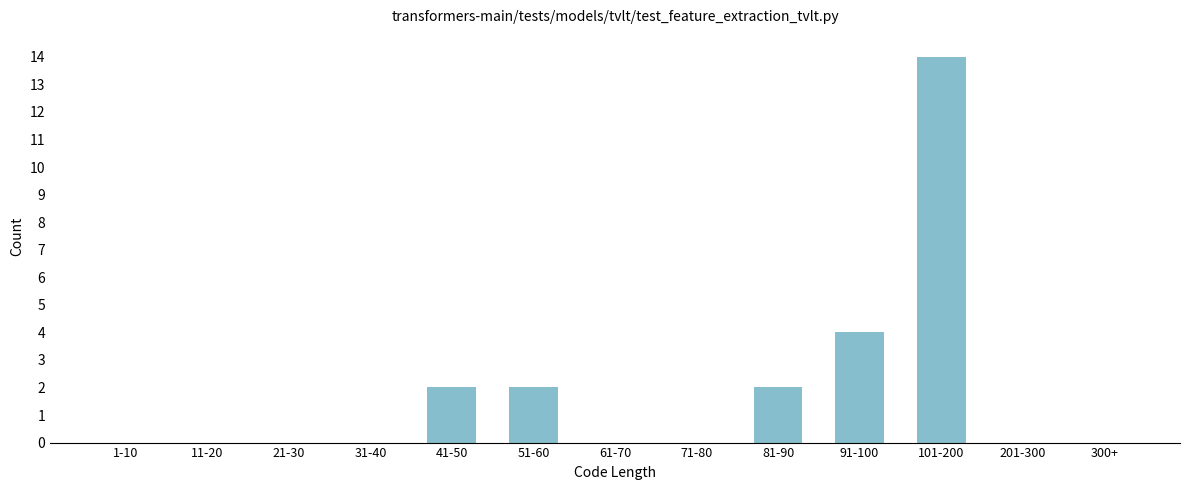

Reading right to left, what are all the values shown in this chart?

300+=0	201-300=0	101-200=14	91-100=4	81-90=2	71-80=0	61-70=0	51-60=2	41-50=2	31-40=0	21-30=0	11-20=0	1-10=0